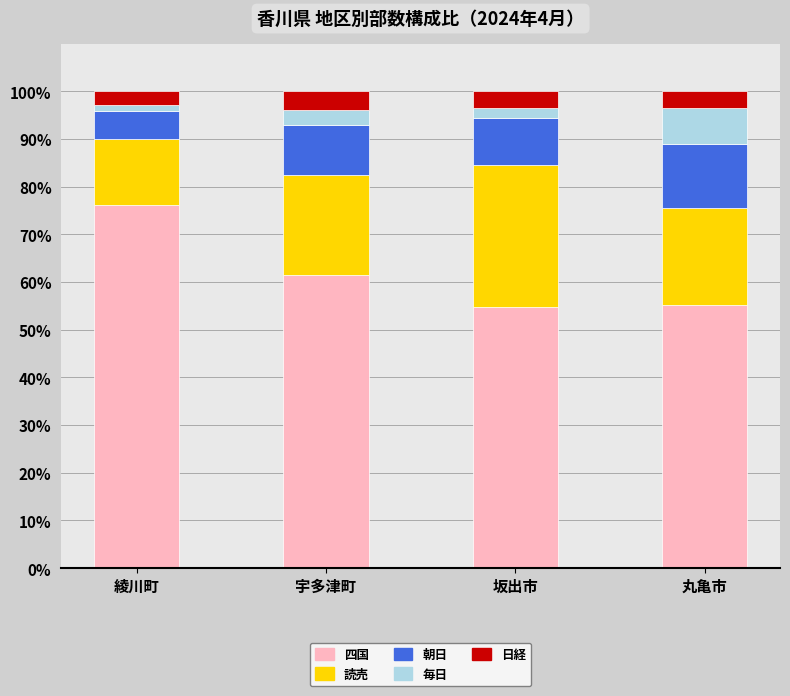

What is the difference between the second highest and second lowest values in the 四国 series?

6.4